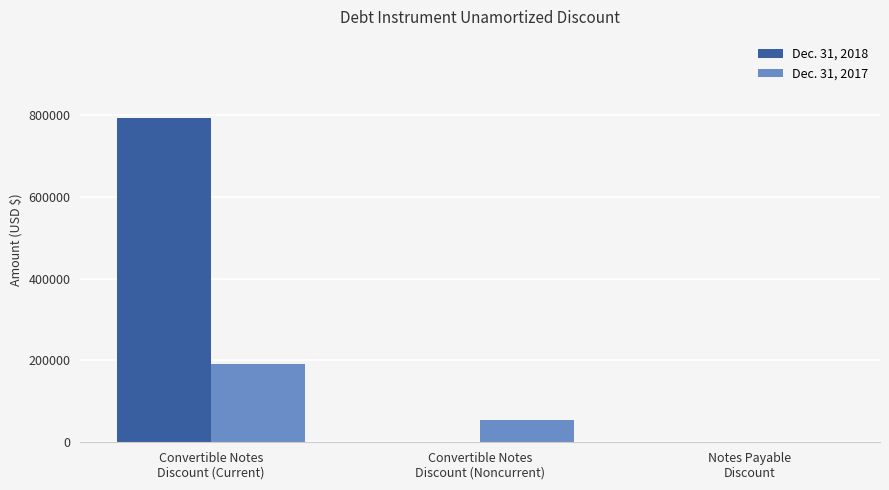

Which series has the largest total across all categories?

Dec. 31, 2018